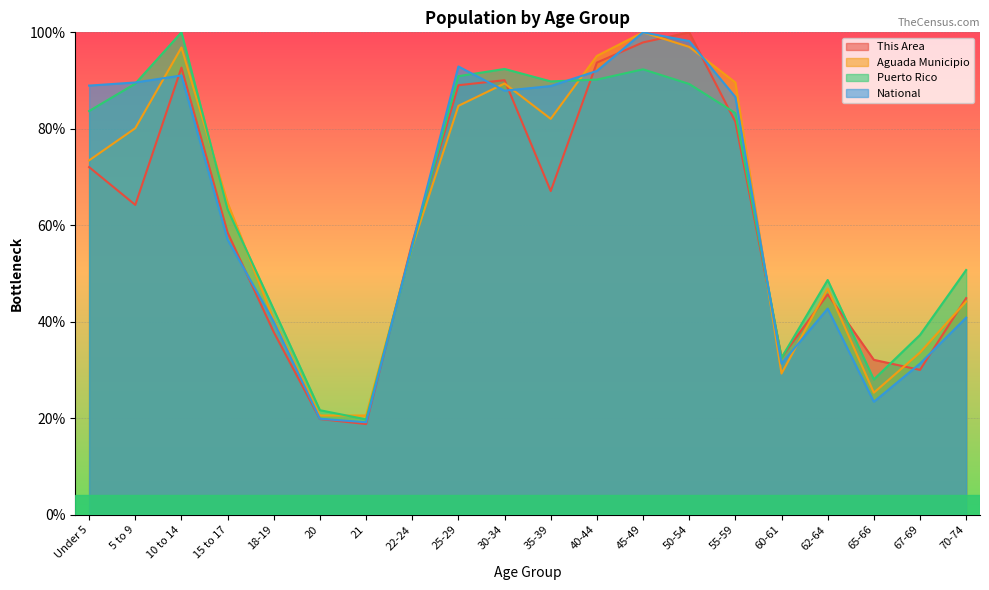

Which series has the largest total across all categories?

Puerto Rico